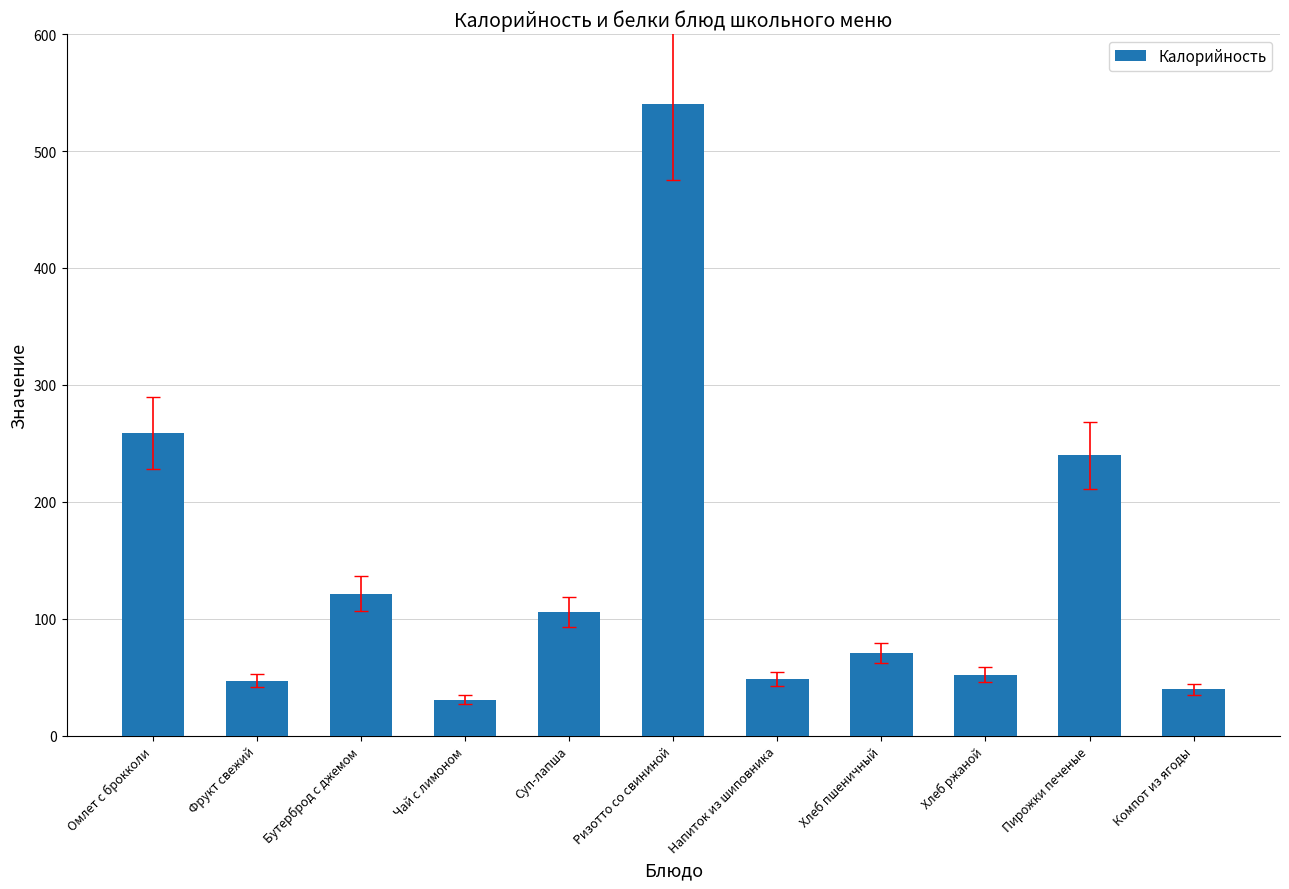

How many bars are there in total?

11